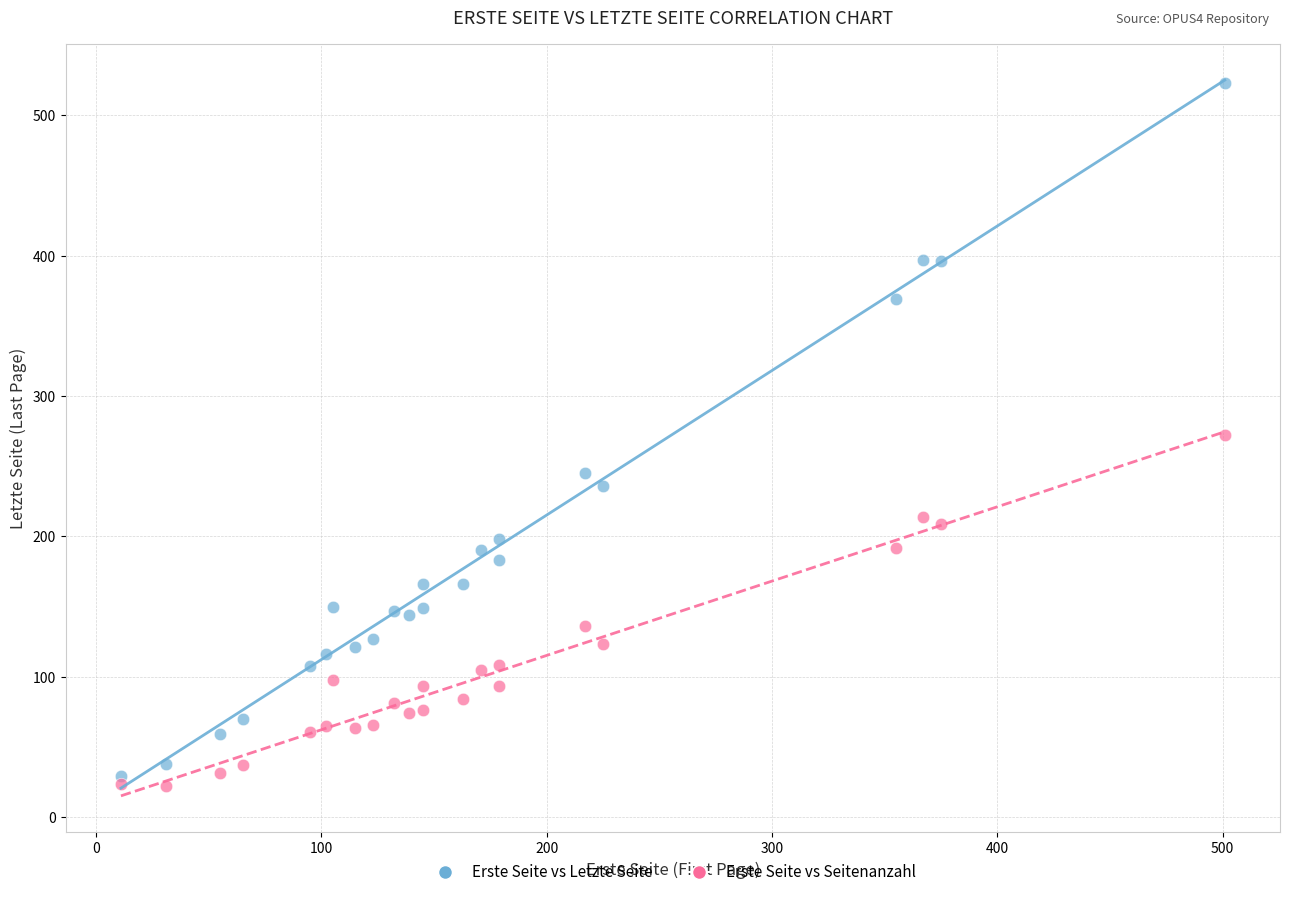

Which series reaches the minimum Y coordinate?

Erste Seite vs Seitenanzahl